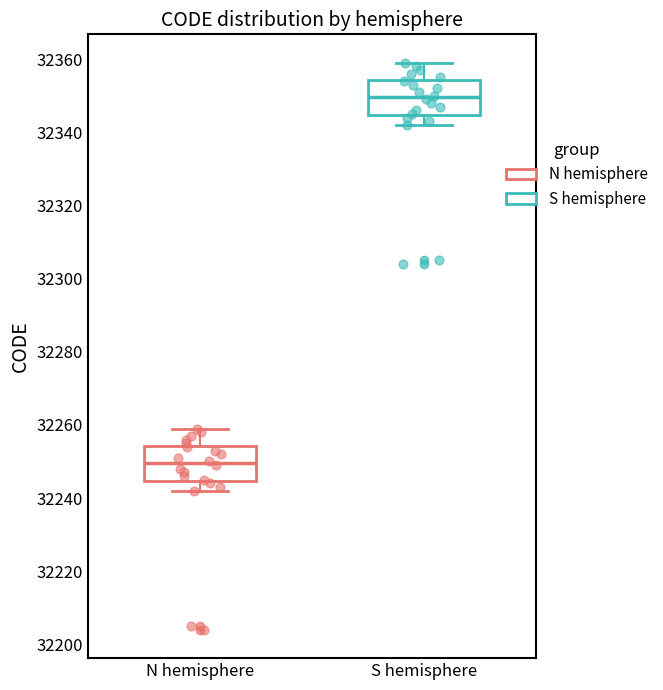

Where does the median line of the box for S hemisphere sit on the y-axis? The values are not printed on the chart, so give them approximately, as read against the axis.

32350